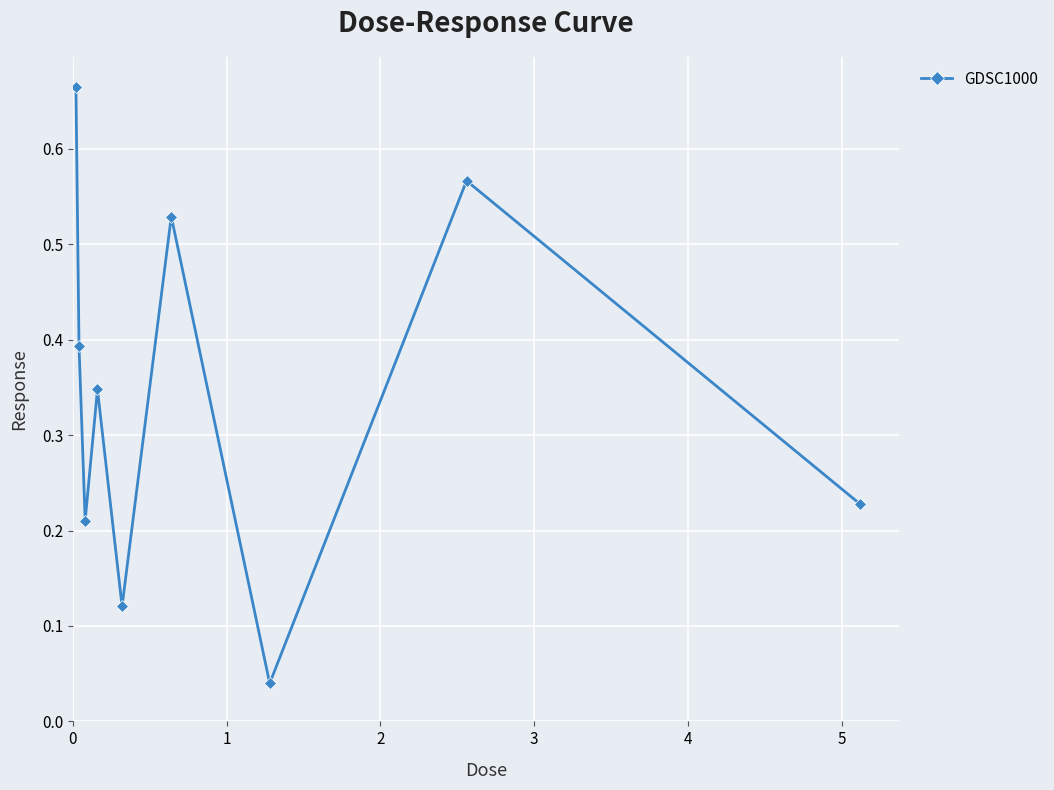

True or false: there are more than 2 points higher than both neighbors.

True